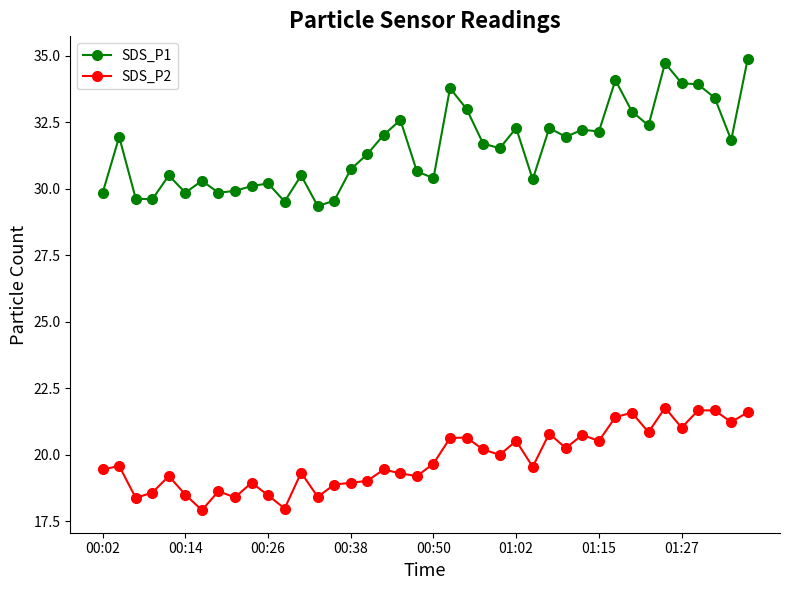

True or false: SDS_P1 and SDS_P2 cross at least once.

False